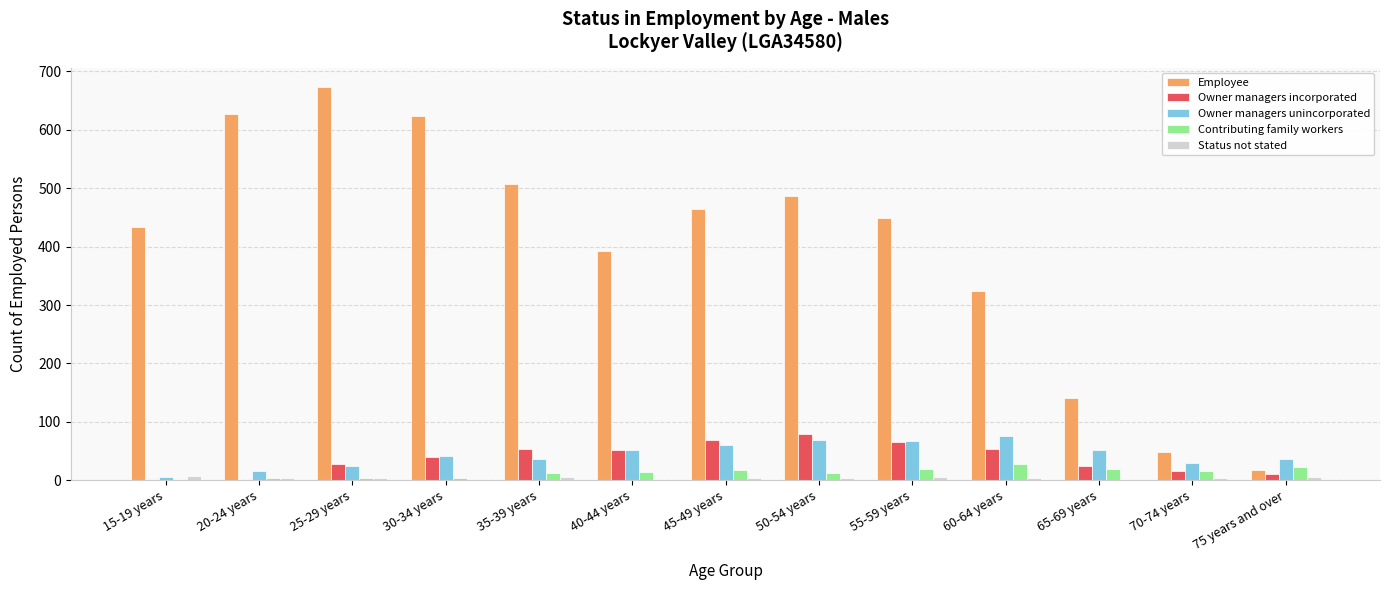

How many series are shown in this chart?

5